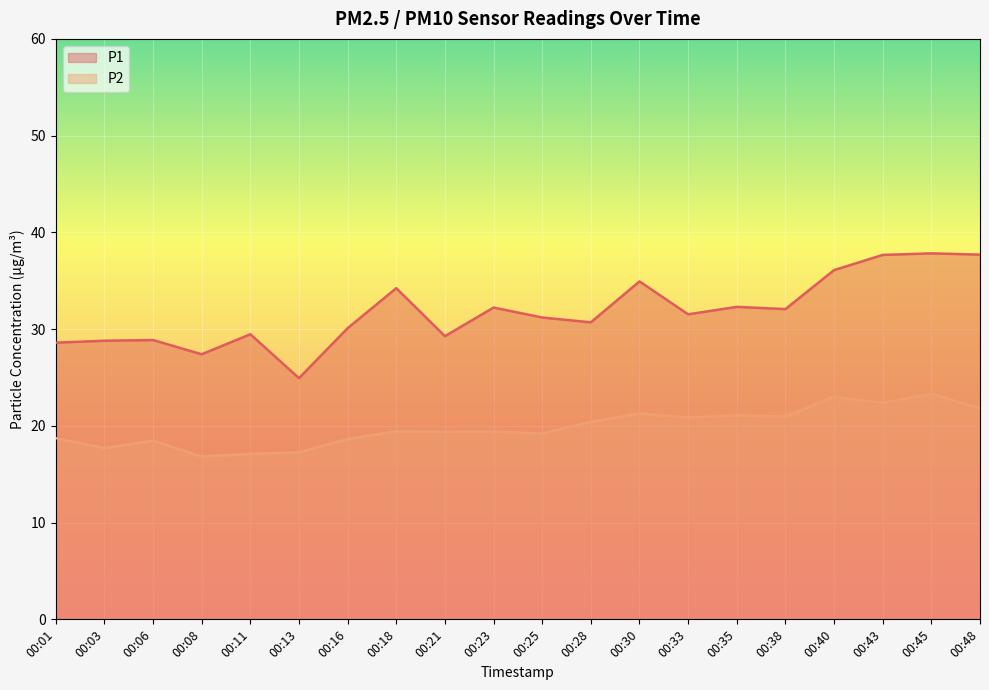

What is the sum of the P1 values at 00:01 and 00:18?

62.8